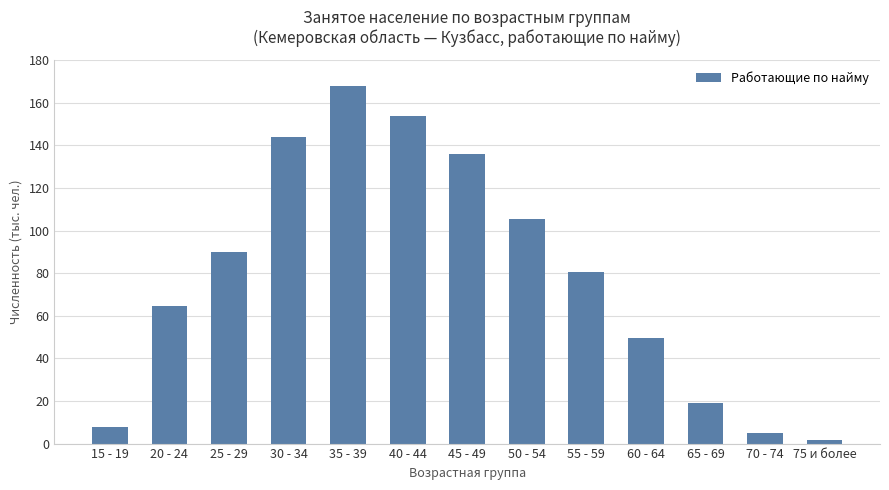

What is the ratio of the value at 40 - 44 to the value at 20 - 24?

2.4